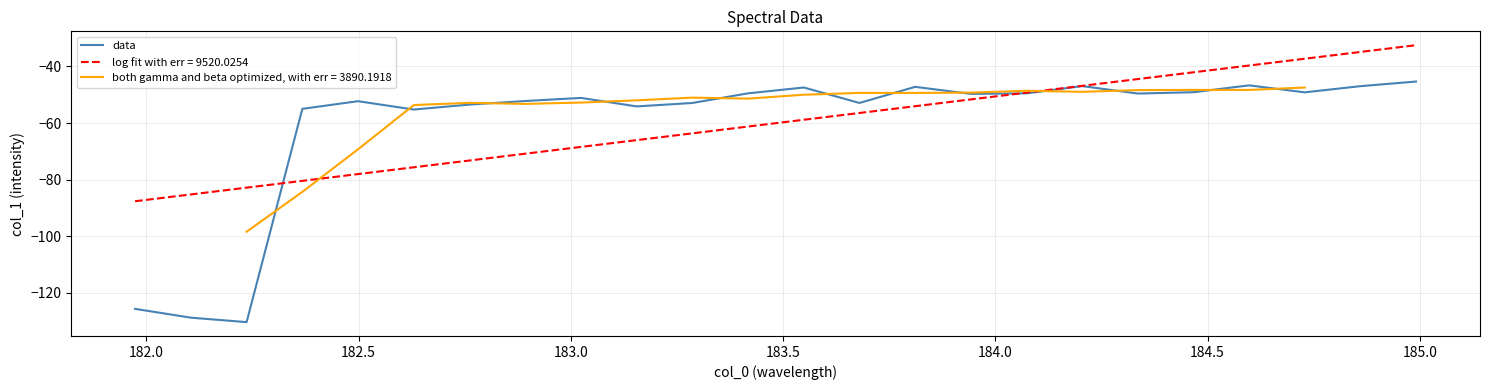

What is the lowest value of the log fit with err = 9520.0254 series?

-87.6